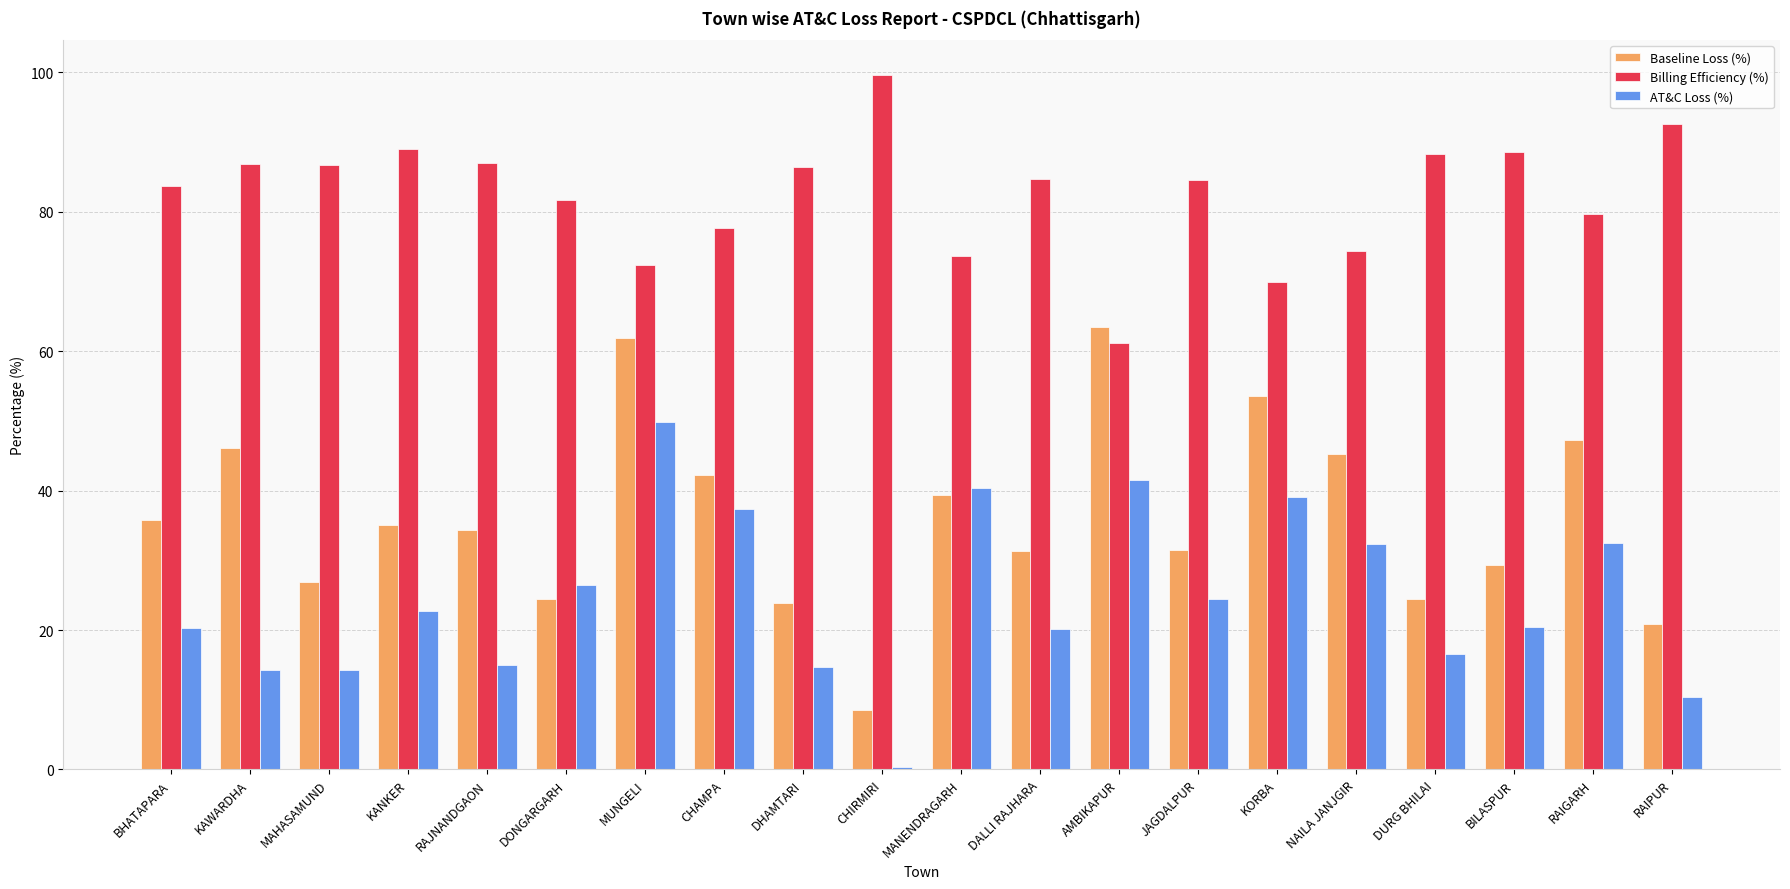

What is the difference between the maximum and minimum values in the Billing Efficiency (%) series?

38.4